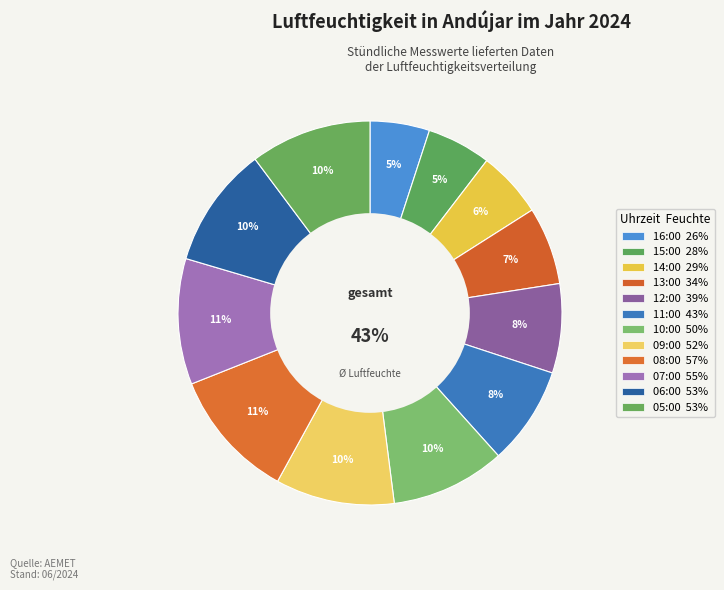

Which has a higher value, 07:00 or 15:00?

07:00